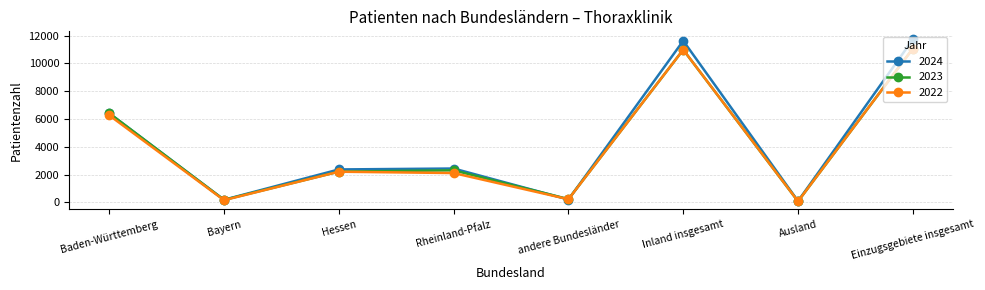

What is the label of the 7th point from the right?

Bayern